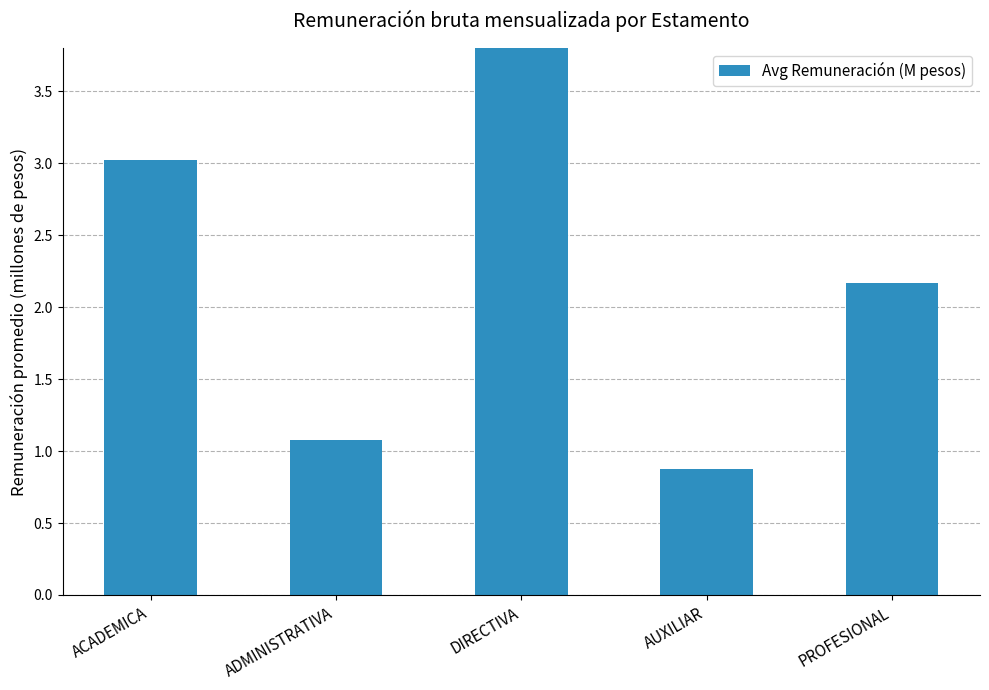

What is the value of the 5th bar from the left?

2.2